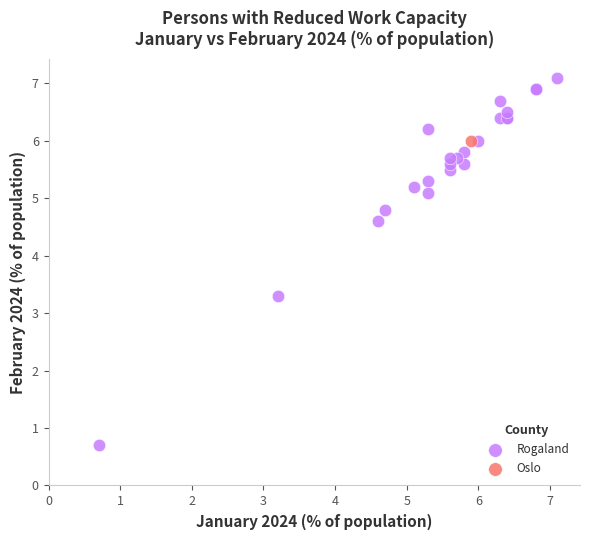

What are all the series names shown in the legend?

Rogaland, Oslo